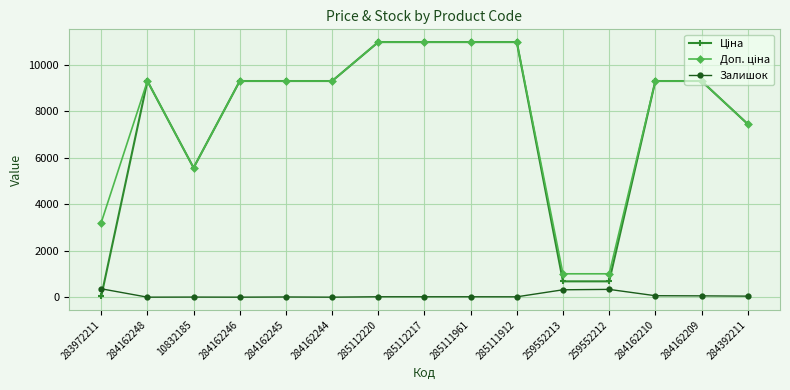

At how many categories does at least one series exceed 10637?

4